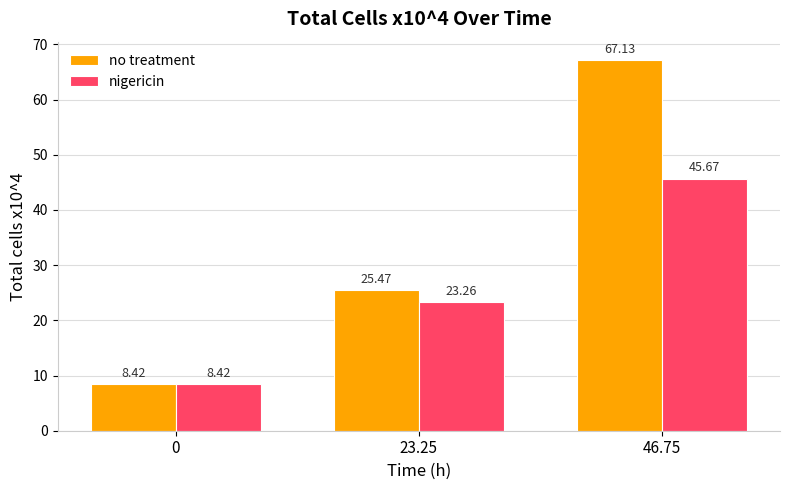

Where is nigericin nearest to the value 27?

23.25